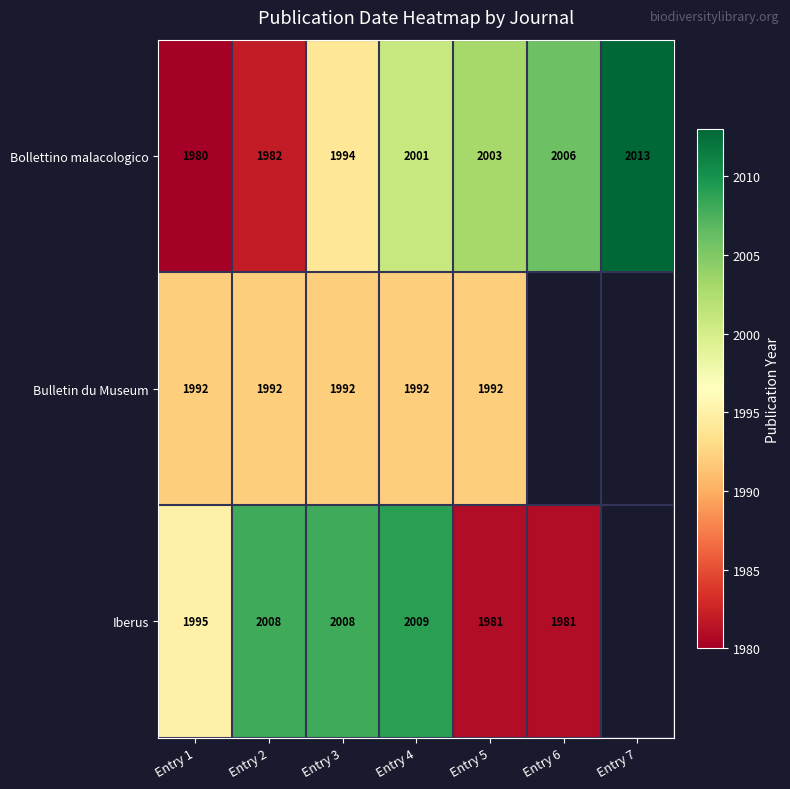

What is the minimum value shown in the chart?

1980.0